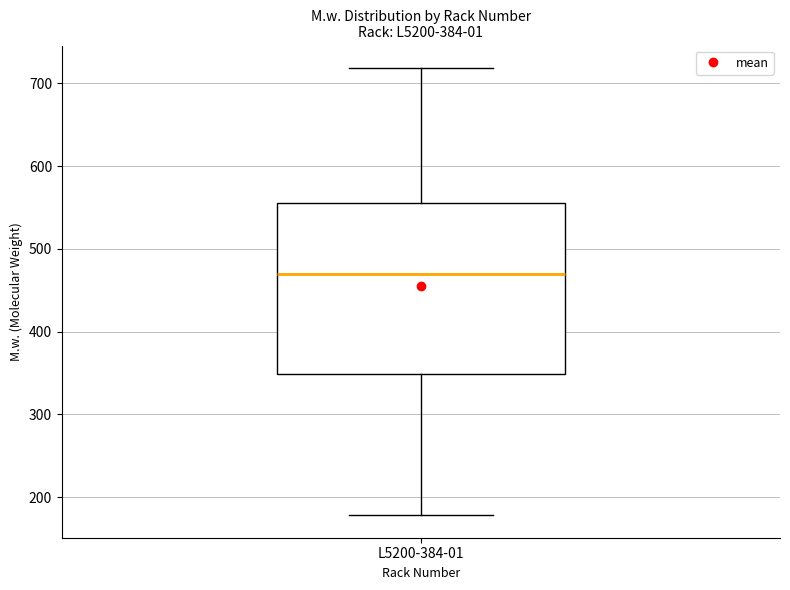

Where does the lower whisker of the box for L5200-384-01 end on the y-axis? The values are not printed on the chart, so give them approximately, as read against the axis.

180